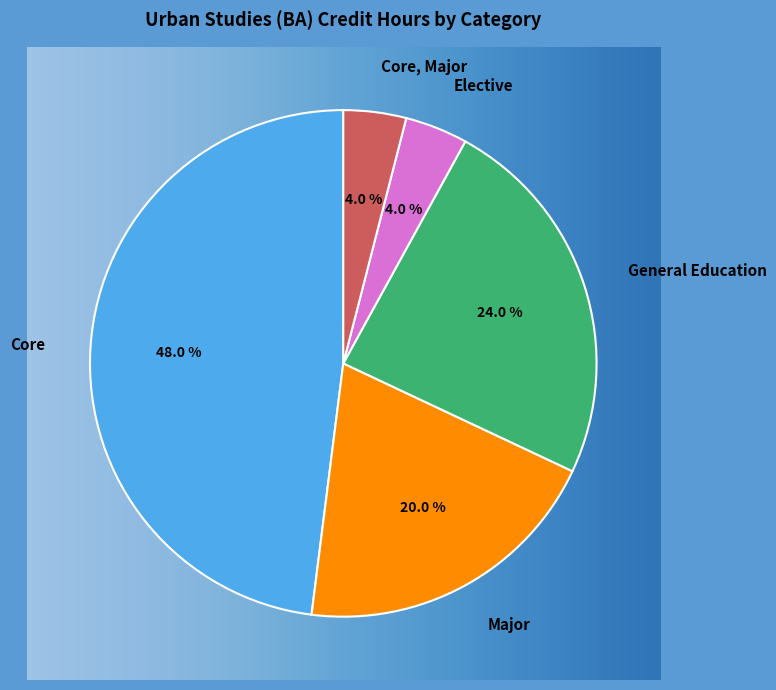

Between Major and Core, which is larger?

Core